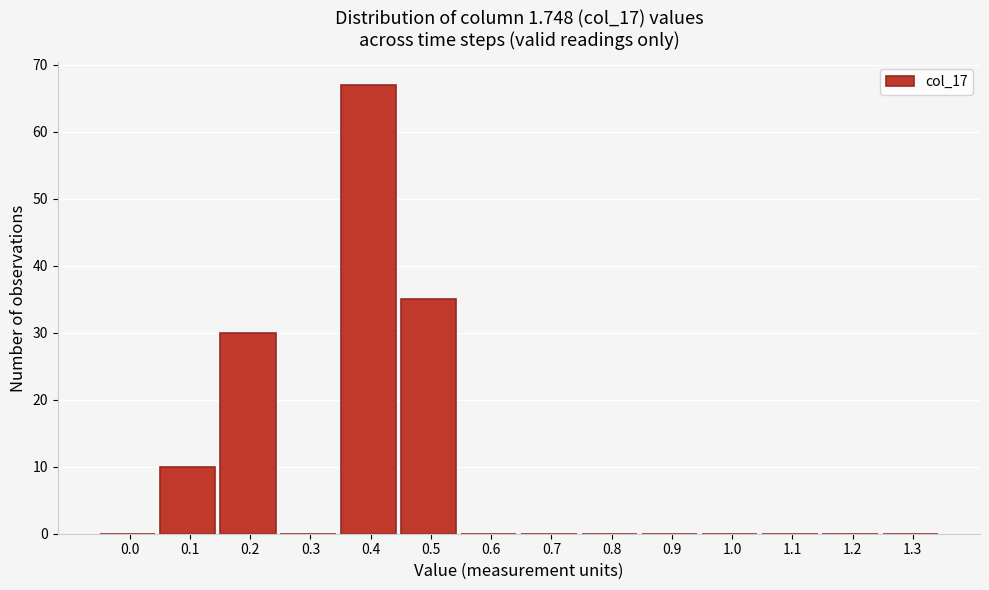

Reading left to right, what are all the values shown in this chart?

0.0=0	0.1=10	0.2=30	0.3=0	0.4=67	0.5=35	0.6=0	0.7=0	0.8=0	0.9=0	1.0=0	1.1=0	1.2=0	1.3=0